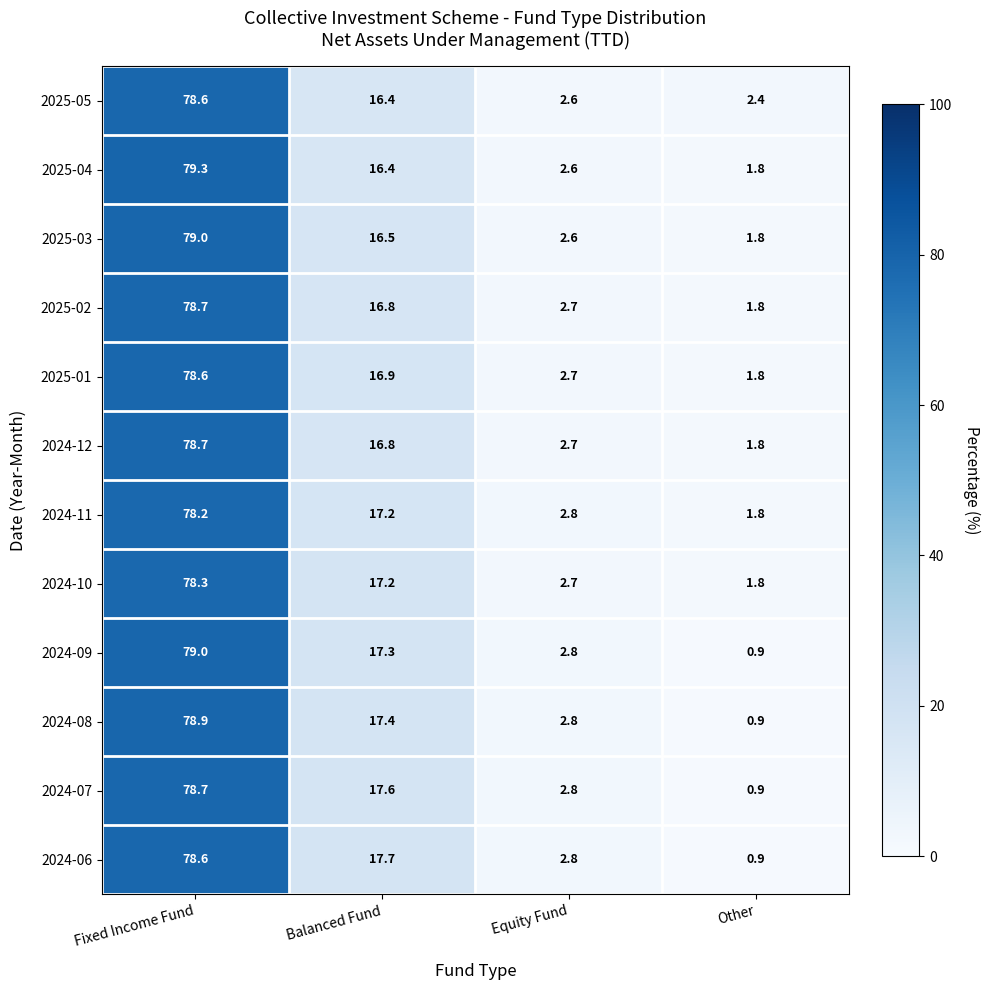

Where is 2025-05 nearest to the value 40?

Balanced Fund